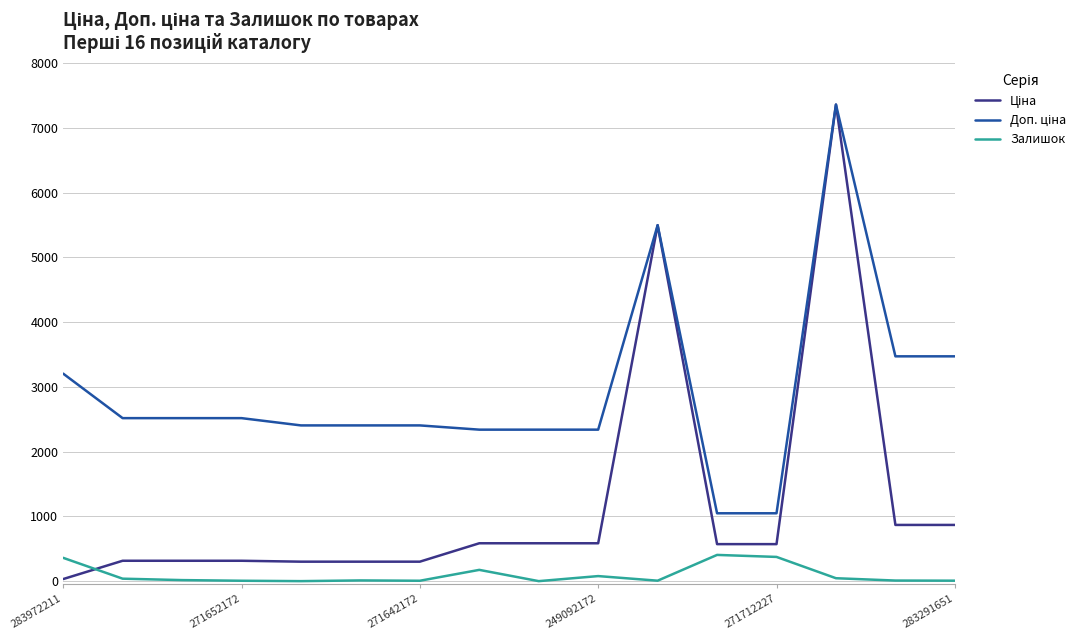

How many lines are shown in the chart?

3